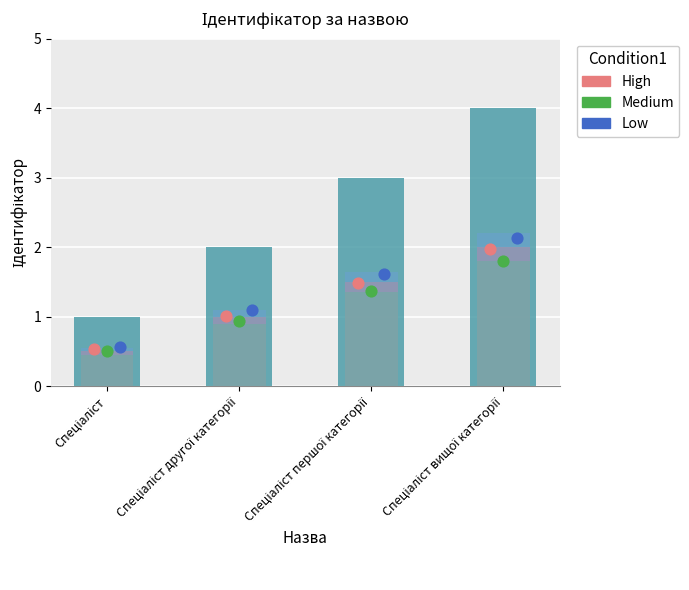

Which series reaches the maximum Y coordinate?

Low